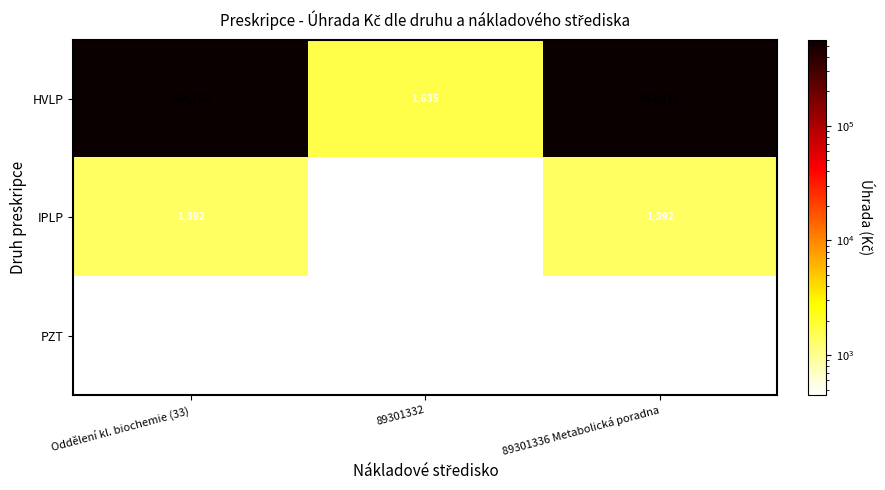

What is the difference between the highest and lowest values at Oddělení kl. biochemie (33)?

563302